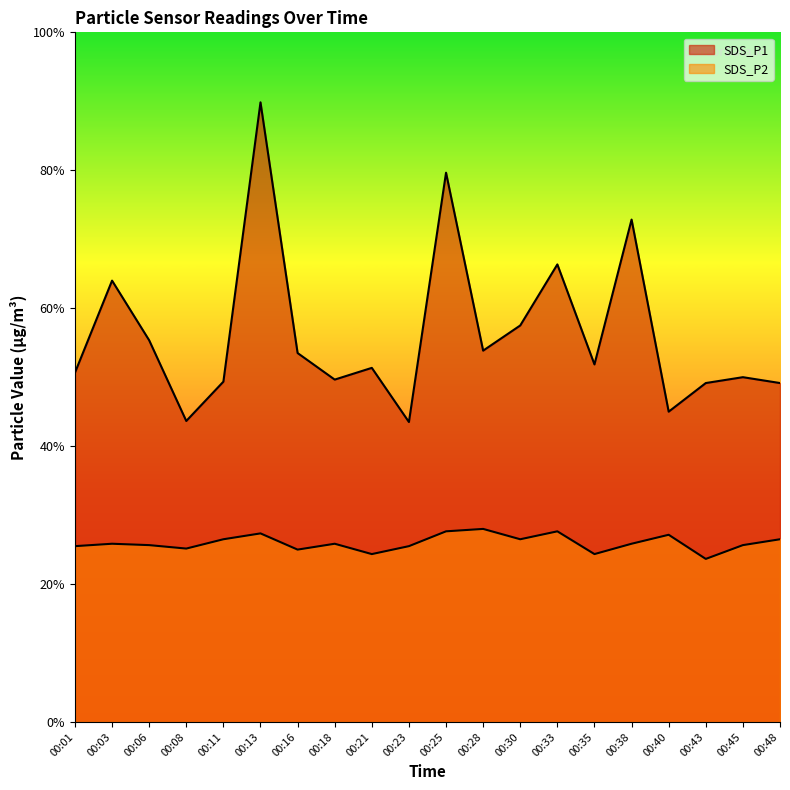

Rank the series by their maximum value, from highest to lowest.

SDS_P1, SDS_P2